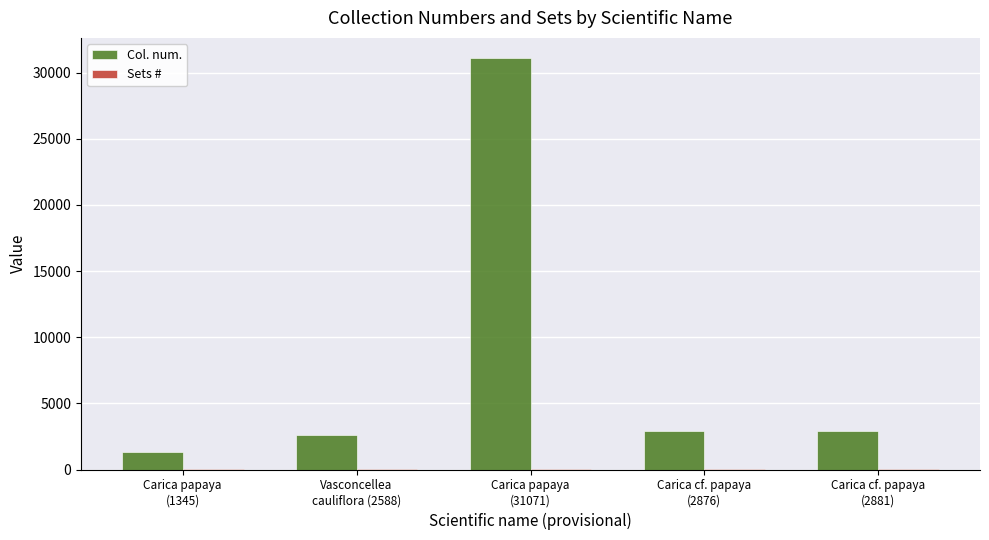

What is the greatest value displayed?

31071